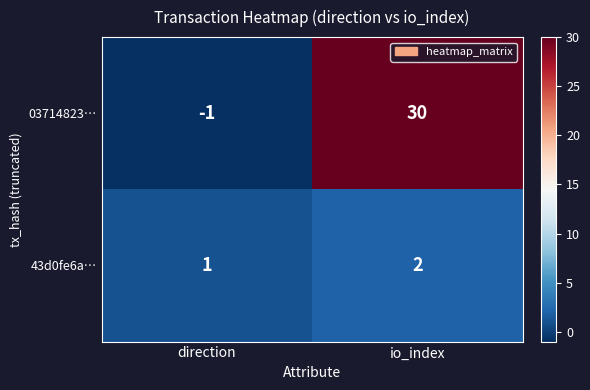

Reading left to right, list all the values displayed in this chart.

03714823…: direction=-1	io_index=30
43d0fe6a…: direction=1	io_index=2